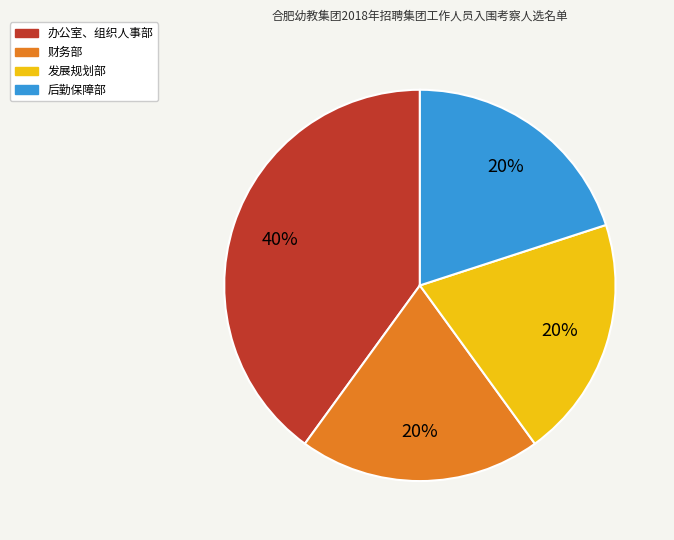

Count the number of slices in the pie.

4